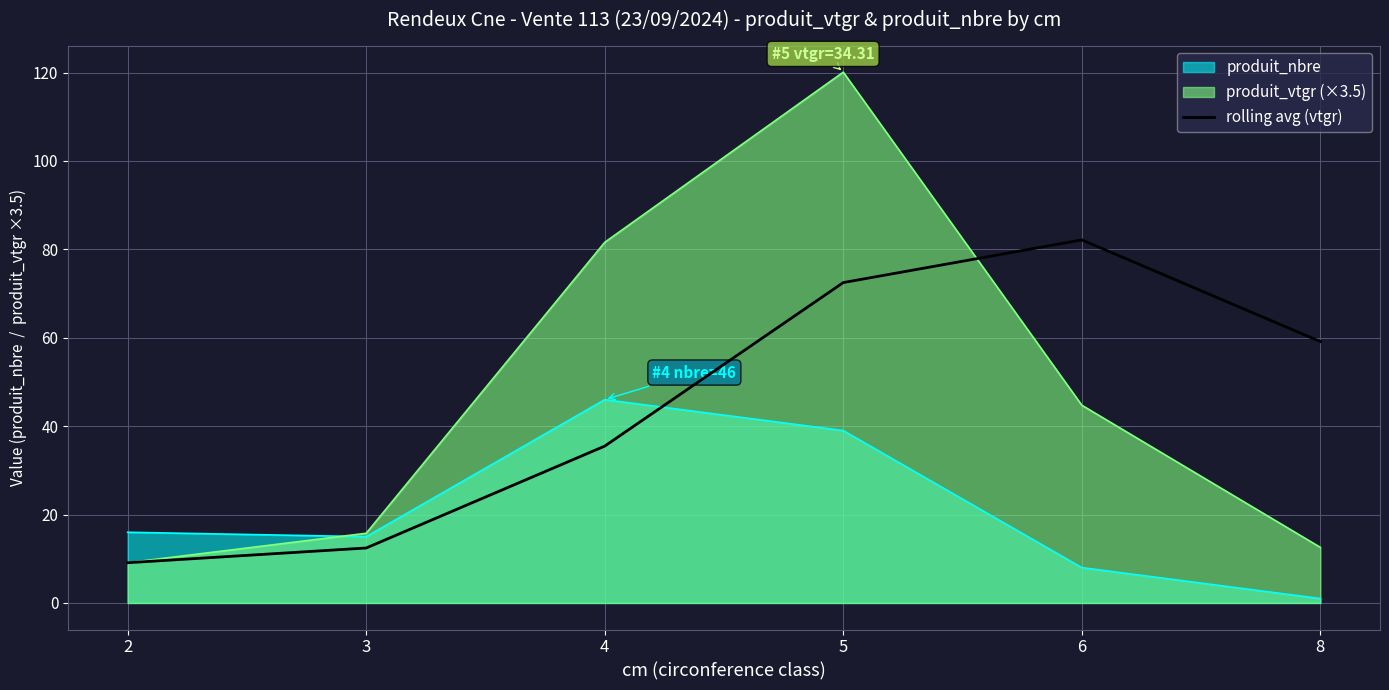

True or false: the data shows 35.5 at 4.

True